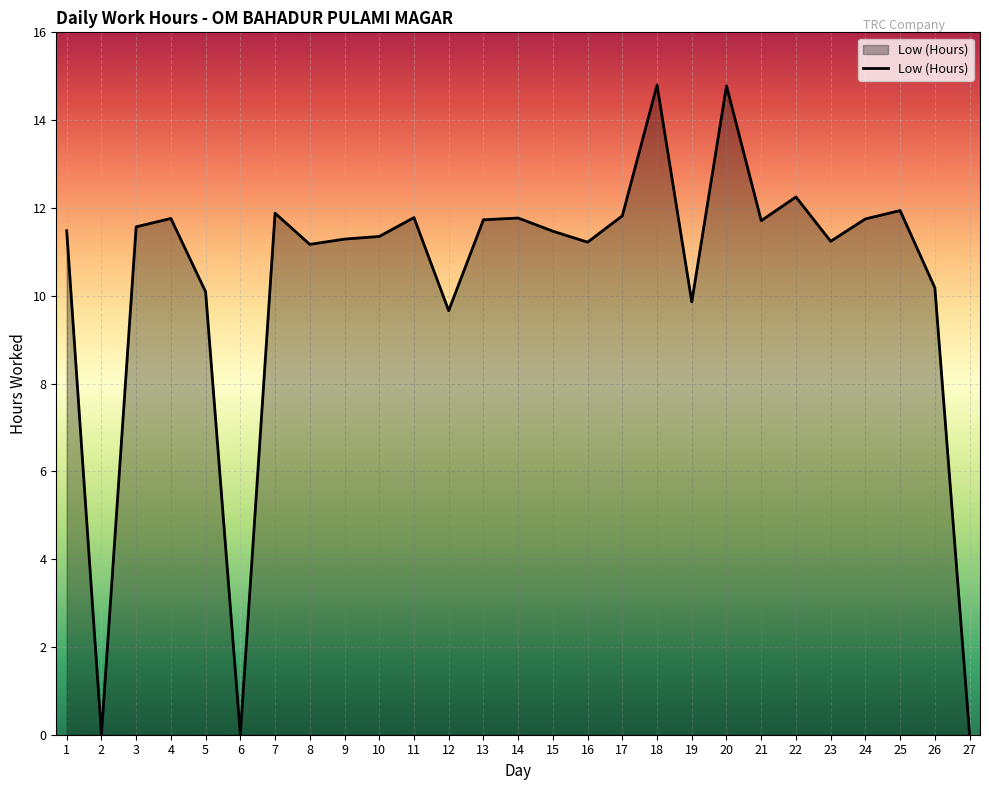

The value at 22 is 6.5. True or false?

False